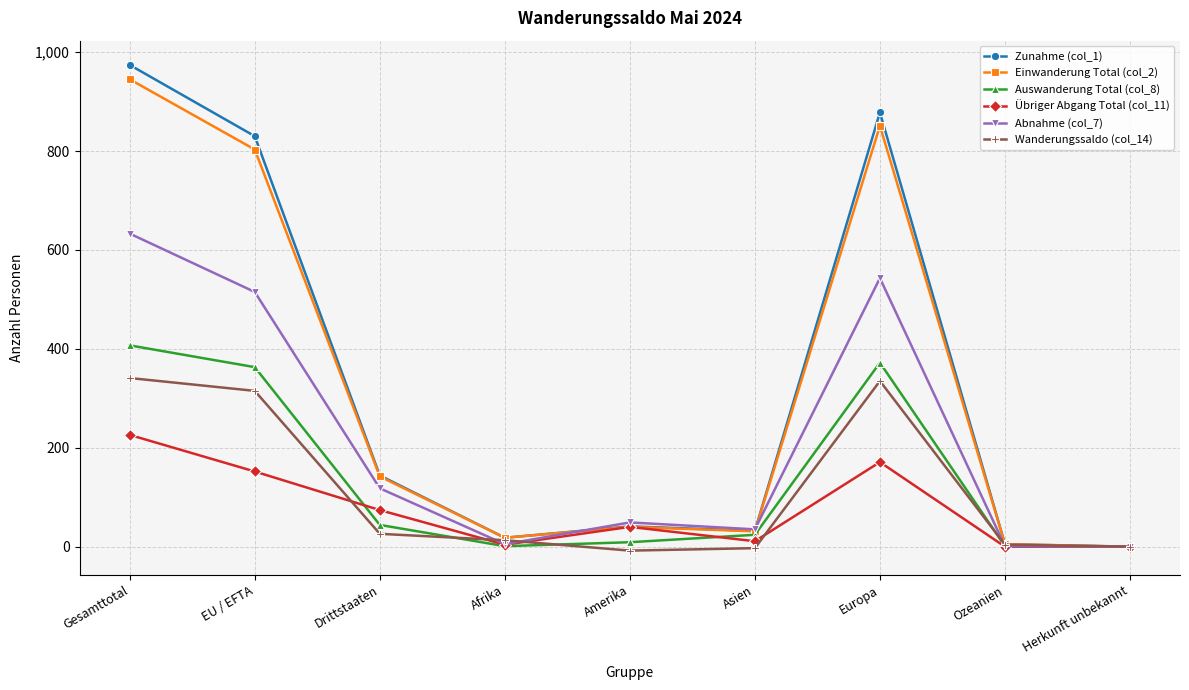

The Auswanderung Total (col_8) series shows 407 at Gesamttotal. True or false?

True